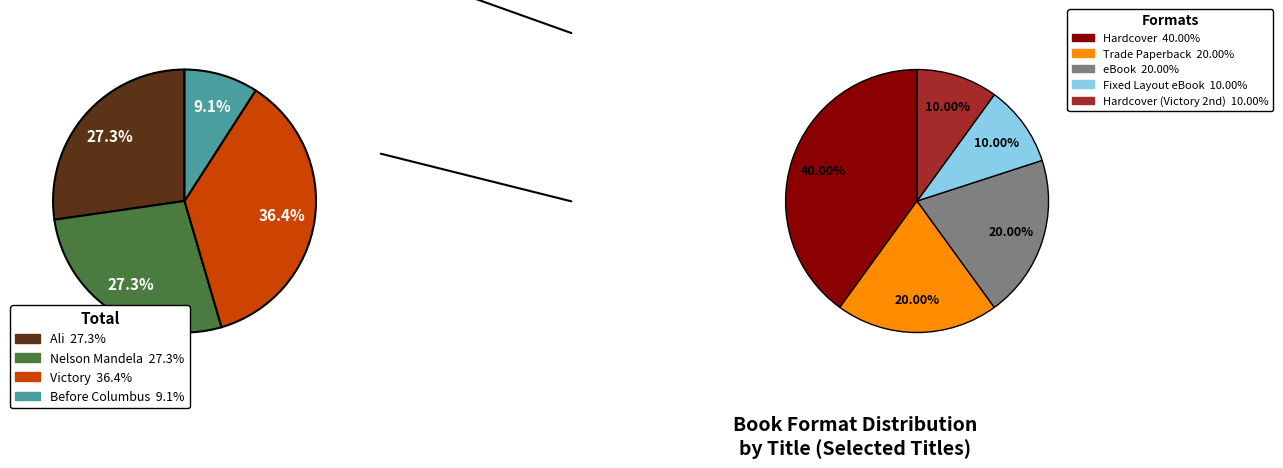

Which slice is the smallest?

Before Columbus